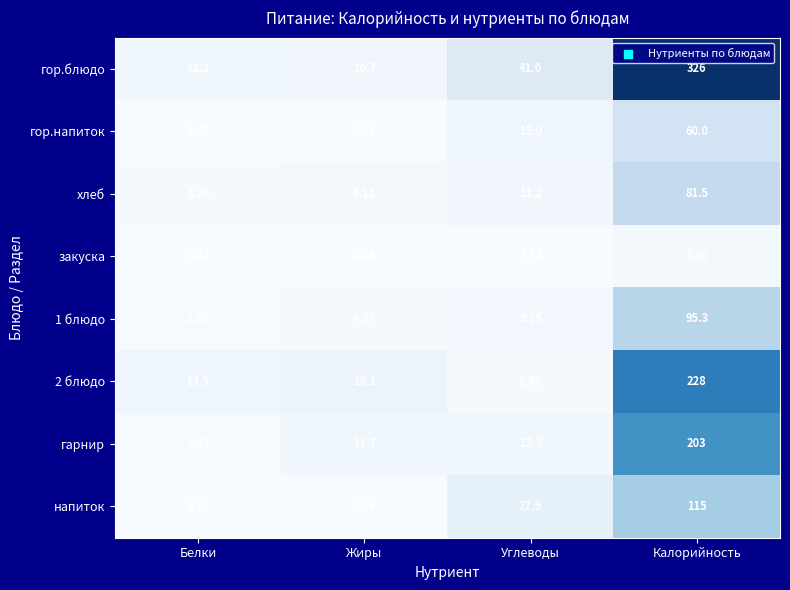

What is the maximum value shown in the chart?

326.0